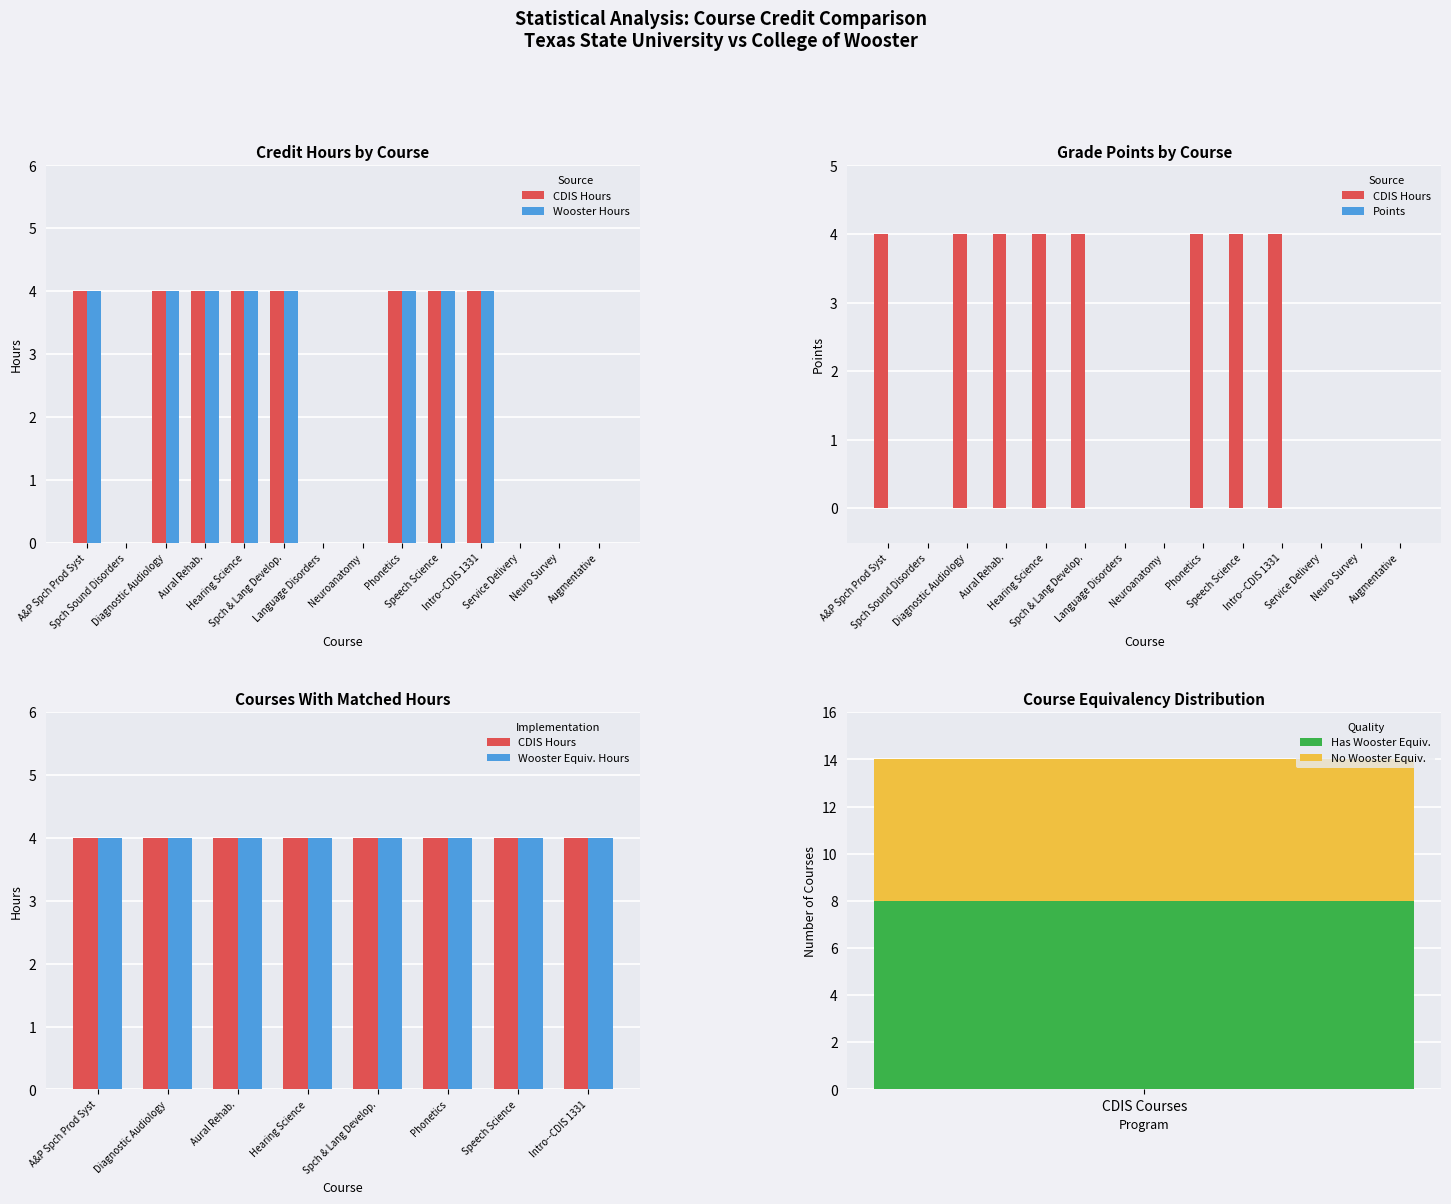

The Has Wooster Equiv. series shows 11 at CDIS Courses. True or false?

False